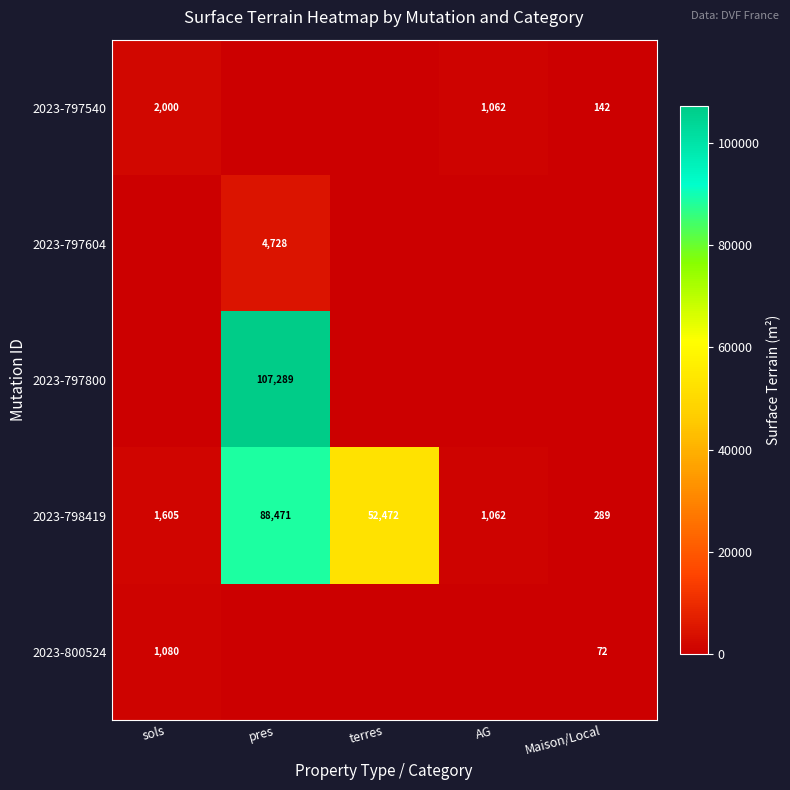

What is the difference between the 2023-797540 values at Maison/Local and sols?

1858